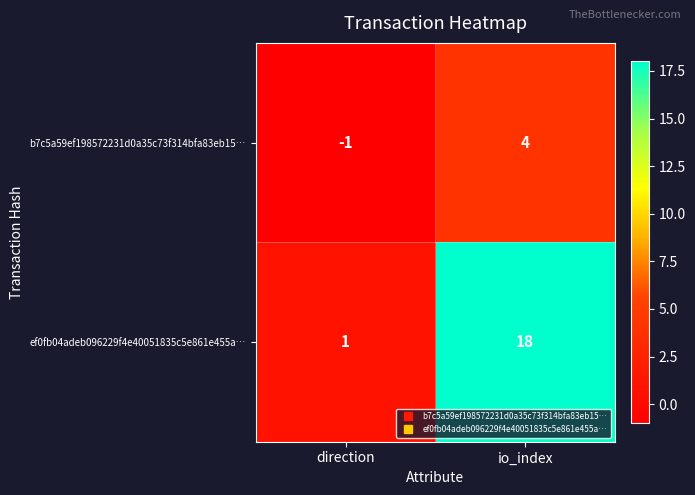

What is the greatest value displayed?

18